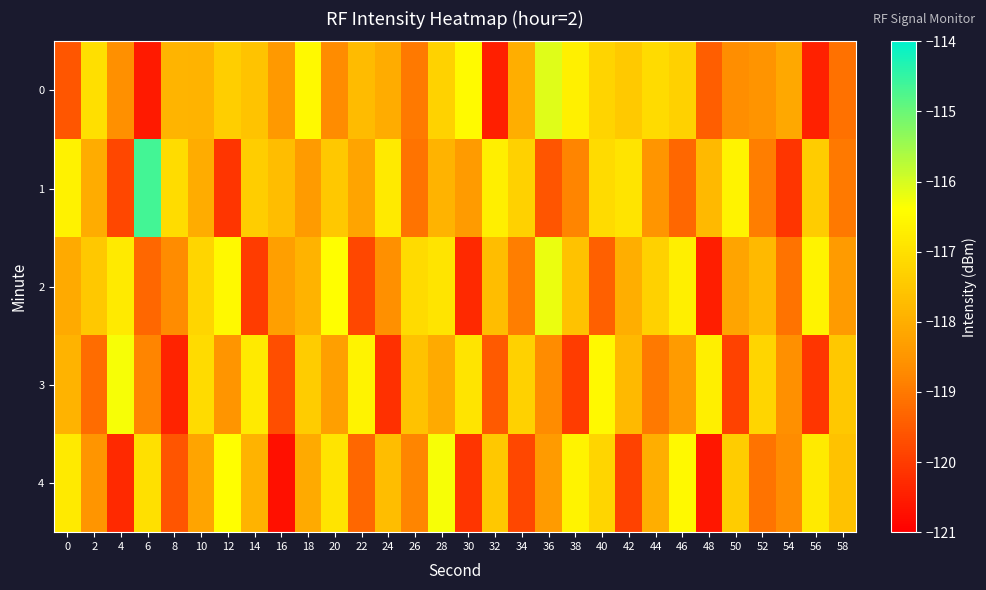

Reading right to left, list all the values displayed in this chart.

0: 58=-119.1	56=-120.4	54=-118.1	52=-118.5	50=-118.6	48=-119.4	46=-117.3	44=-117.1	42=-117.5	40=-117.2	38=-116.7	36=-116.1	34=-118.0	32=-120.5	30=-116.5	28=-117.3	26=-119.0	24=-118.0	22=-117.7	20=-118.7	18=-116.5	16=-118.4	14=-117.6	12=-117.3	10=-117.9	8=-117.9	6=-120.6	4=-118.6	2=-117.0	0=-119.6
1: 58=-119.0	56=-117.4	54=-120.1	52=-118.9	50=-116.6	48=-117.8	46=-119.3	44=-118.5	42=-116.9	40=-117.1	38=-118.8	36=-119.6	34=-117.3	32=-116.7	30=-118.4	28=-117.9	26=-119.1	24=-116.8	22=-118.2	20=-117.5	18=-118.4	16=-117.7	14=-117.4	12=-120.1	10=-118.0	8=-117.1	6=-114.6	4=-119.8	2=-118.0	0=-116.6
2: 58=-118.4	56=-116.6	54=-119.1	52=-117.8	50=-118.2	48=-120.5	46=-116.7	44=-117.3	42=-118.0	40=-119.4	38=-117.6	36=-116.2	34=-118.9	32=-117.7	30=-120.3	28=-116.9	26=-117.1	24=-118.6	22=-119.8	20=-116.4	18=-117.9	16=-118.3	14=-120.0	12=-116.5	10=-117.2	8=-118.7	6=-119.3	4=-116.8	2=-117.5	0=-118.1
3: 58=-117.5	56=-120.1	54=-118.6	52=-117.2	50=-119.9	48=-116.7	46=-118.4	44=-119.0	42=-117.8	40=-116.5	38=-120.0	36=-118.7	34=-117.3	32=-119.5	30=-116.9	28=-118.1	26=-117.6	24=-120.2	22=-116.6	20=-118.3	18=-117.4	16=-119.7	14=-116.8	12=-118.5	10=-117.1	8=-120.4	6=-118.8	4=-116.3	2=-119.2	0=-117.9
4: 58=-117.6	56=-116.8	54=-118.7	52=-119.1	50=-117.4	48=-120.6	46=-116.5	44=-118.0	42=-119.9	40=-117.2	38=-116.6	36=-118.4	34=-119.8	32=-117.5	30=-120.1	28=-116.3	26=-118.8	24=-117.7	22=-119.3	20=-116.9	18=-118.1	16=-120.7	14=-117.9	12=-116.4	10=-118.2	8=-119.6	6=-117.0	4=-120.3	2=-118.5	0=-116.8